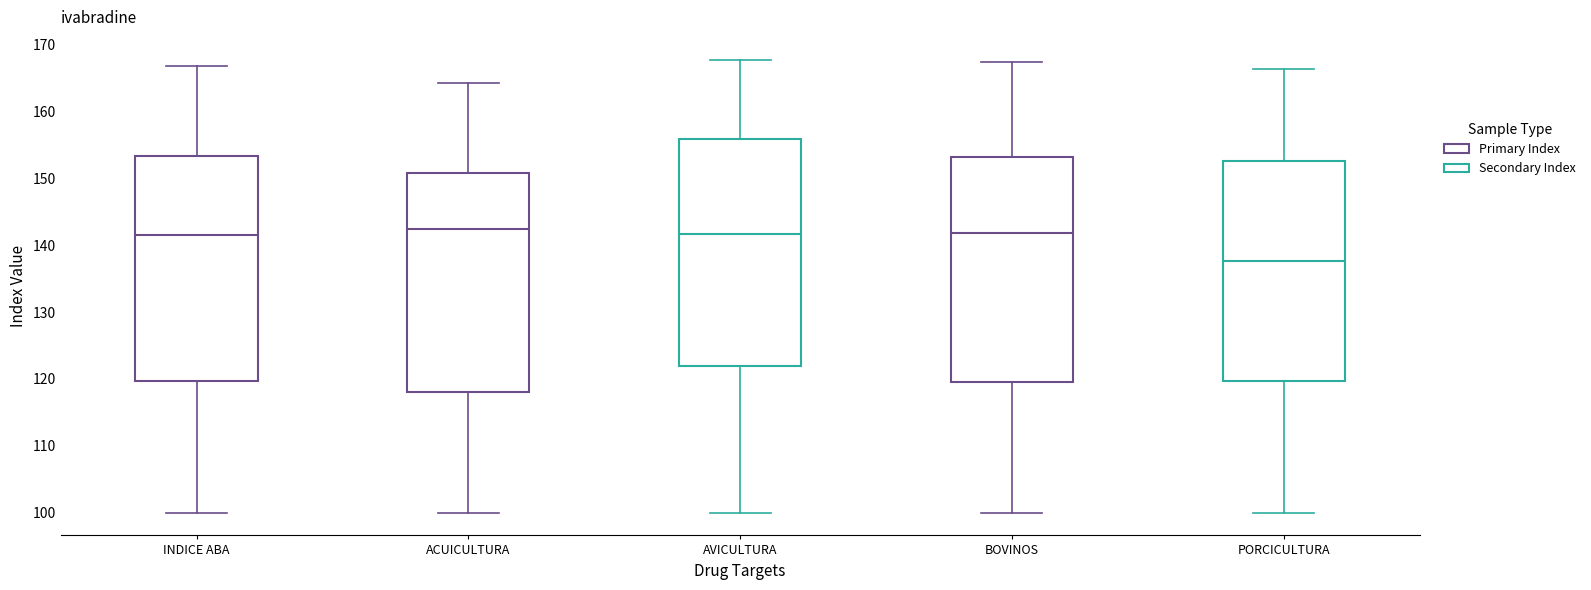

Reading left to right, transcribe this box plot: for each box, give where its median line is, the range the box spans, and where its two whiskers end, as read against the y-axis. The values are not printed on the chart, so give them approximately, as read against the axis.

INDICE ABA: median 142, box 120 to 153, whiskers 100 to 167
ACUICULTURA: median 142, box 118 to 151, whiskers 100 to 164
AVICULTURA: median 142, box 122 to 156, whiskers 100 to 168
BOVINOS: median 142, box 120 to 153, whiskers 100 to 167
PORCICULTURA: median 138, box 120 to 153, whiskers 100 to 166